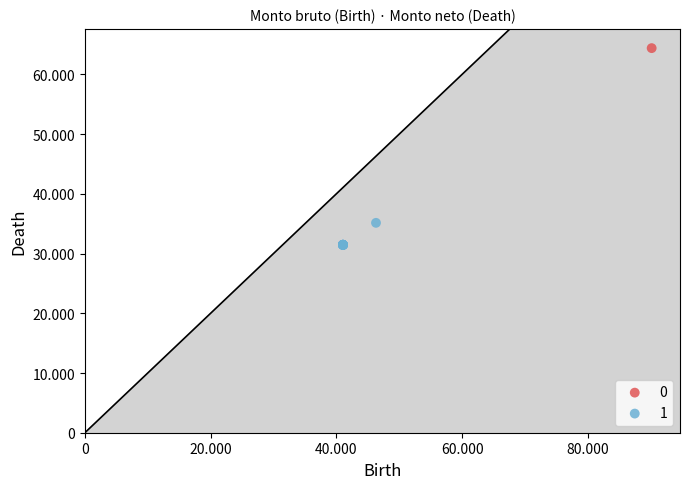

What are all the series names shown in the legend?

0, 1